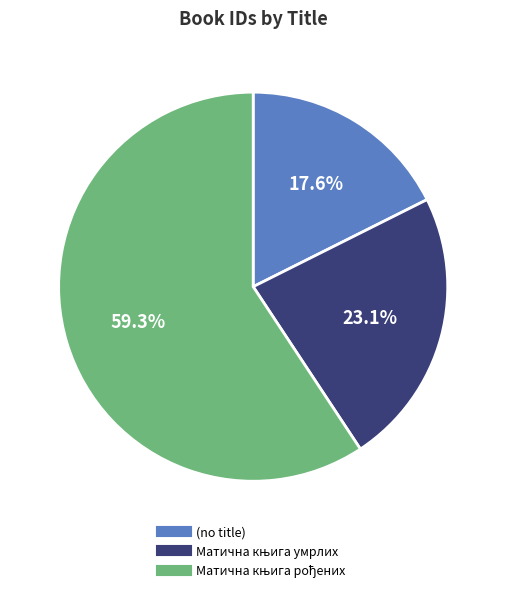

Which slice is the smallest?

(no title)